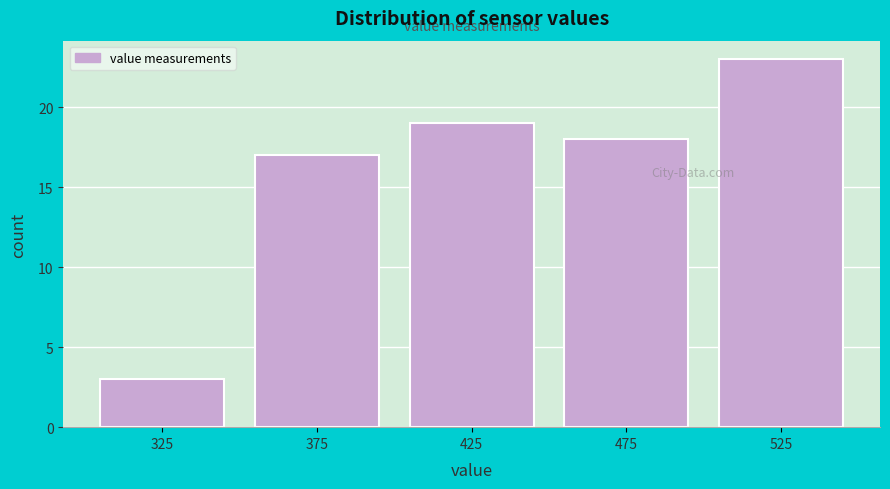

Over which range of the x-axis is the bar tallest?

500 to 550